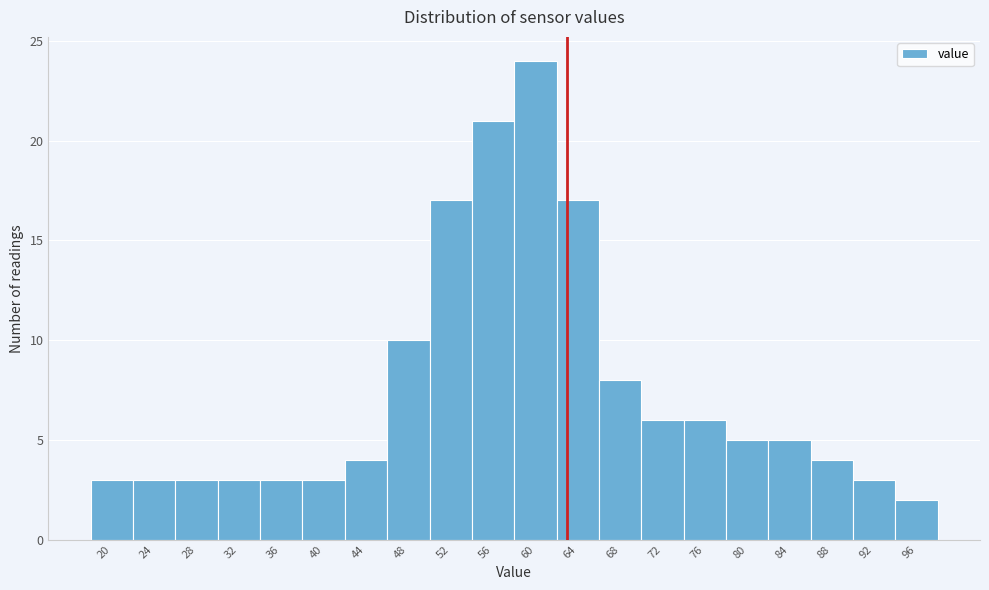

Reading left to right, what are all the values shown in this chart?

20=3	24=3	28=3	32=3	36=3	40=3	44=4	48=10	52=17	56=21	60=24	64=17	68=8	72=6	76=6	80=5	84=5	88=4	92=3	96=2